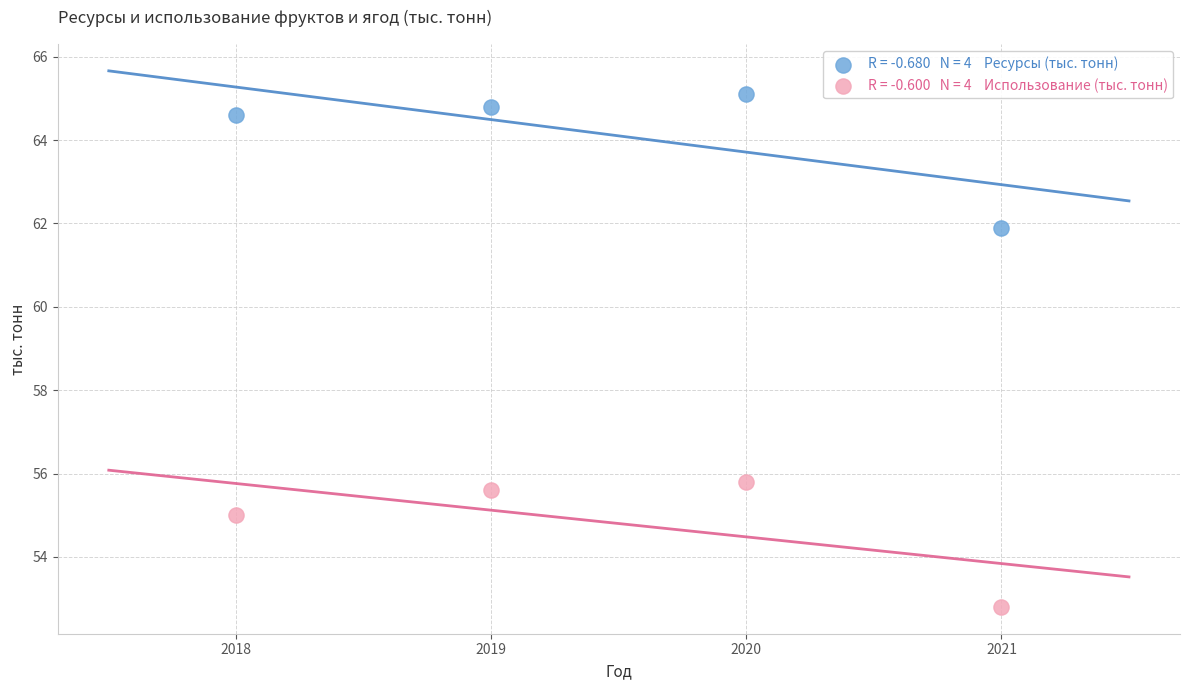

Across all series, what Y value is closest to 58?

55.8